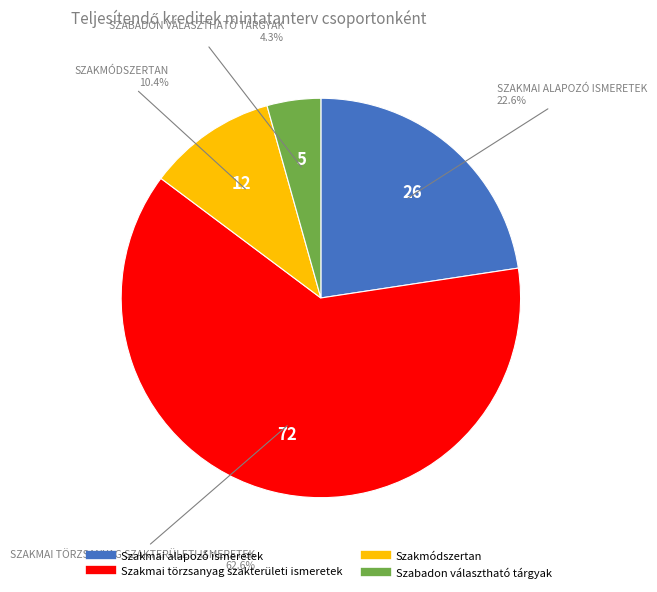

To the nearest percent, what percentage of the pie is Szabadon választható tárgyak?

4%